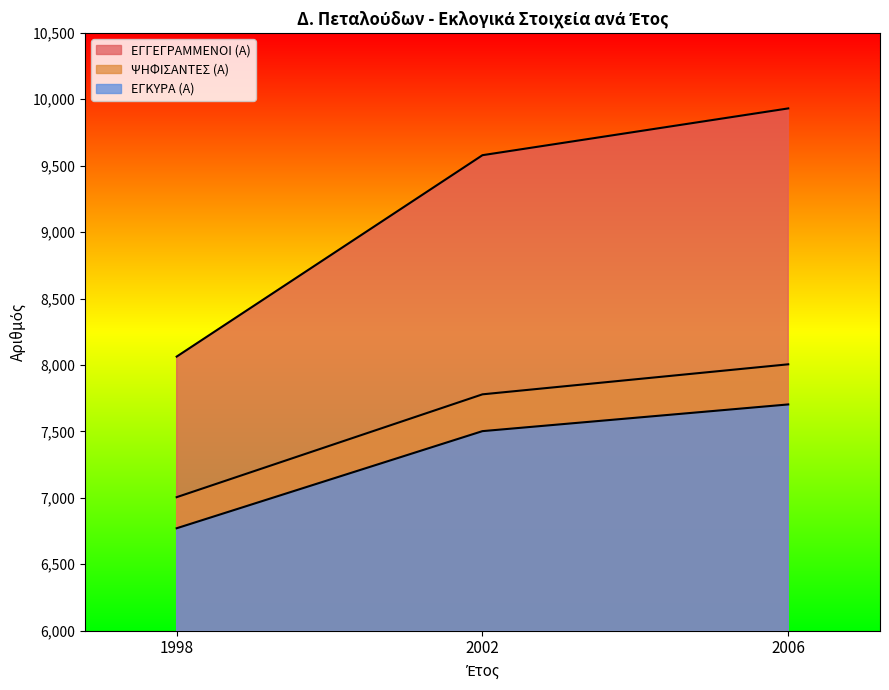

What is the highest value of the ΕΓΚΥΡΑ (Α) series?

7703